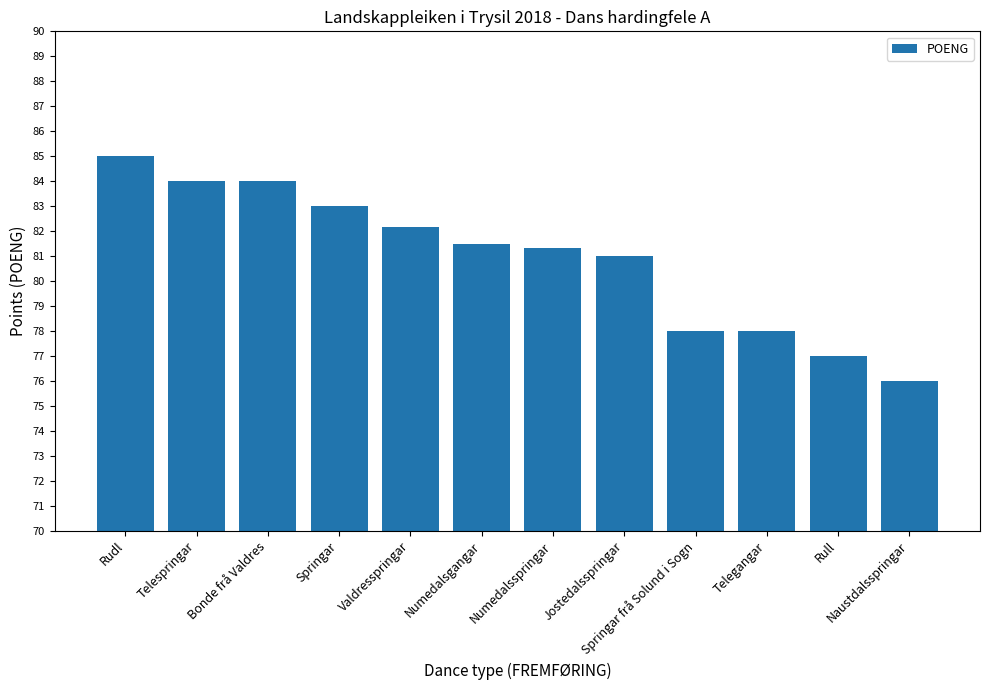

What is the average value?

80.9